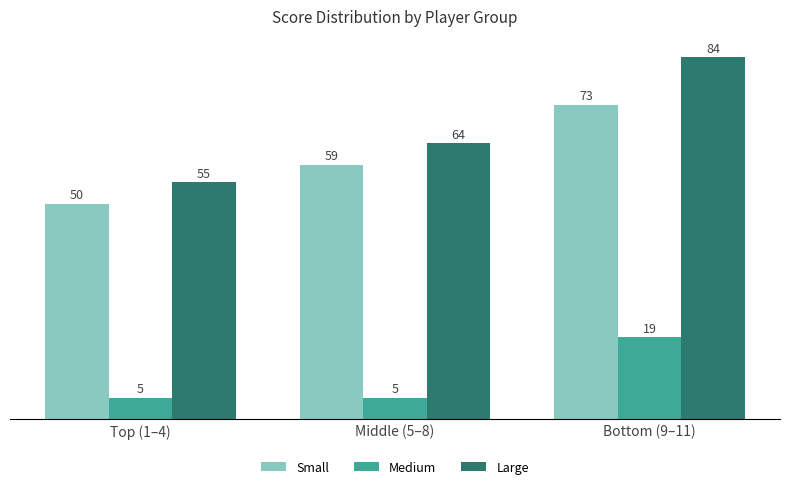

What is the difference between the Large values at Middle (5–8) and Top (1–4)?

9